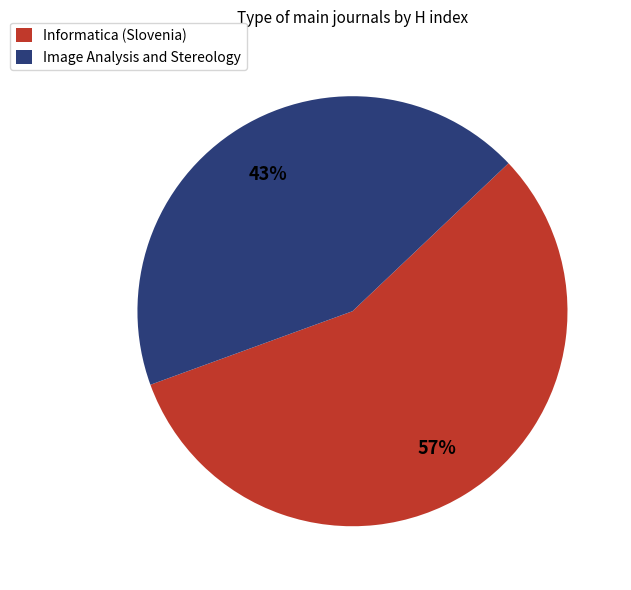

Which slice is the smallest?

Image Analysis and Stereology